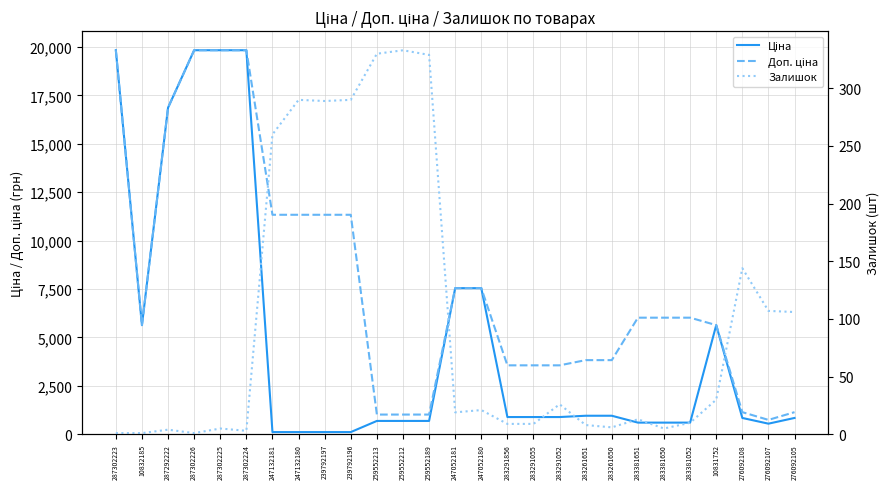

True or false: Залишок and Доп. ціна intersect in this chart.

False